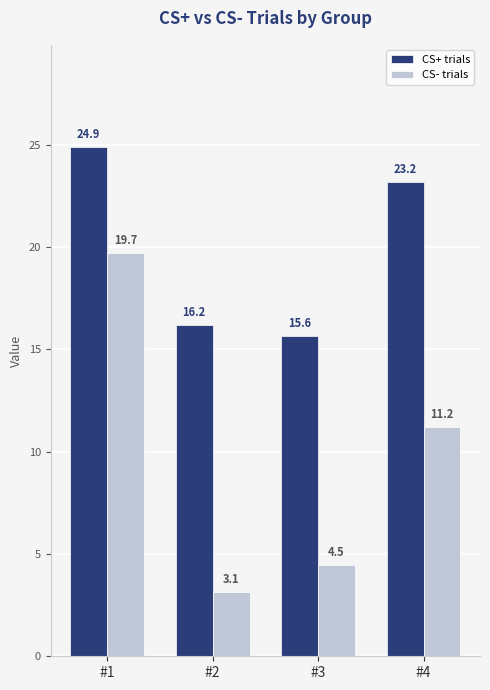

The CS- trials series shows 2.5 at #3. True or false?

False